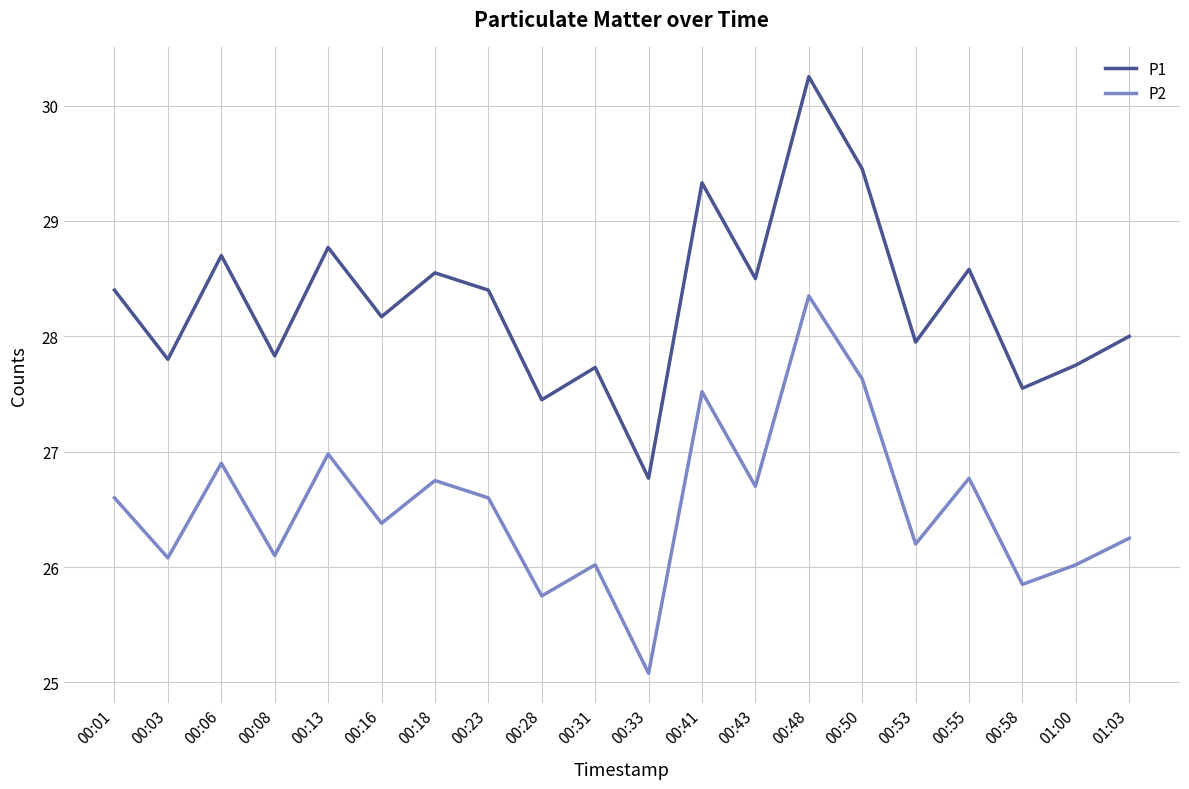

What is the sum of all P1 values?

565.9